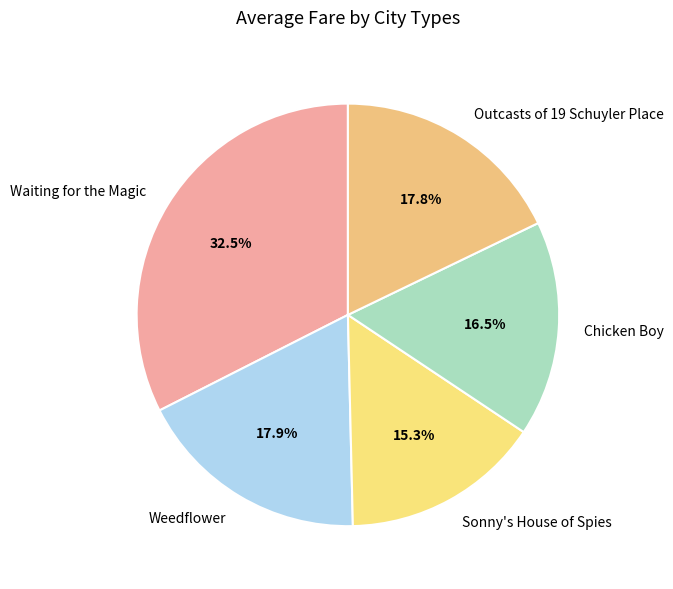

To the nearest percent, what is the difference between the largest and smallest slice percentages?

17%